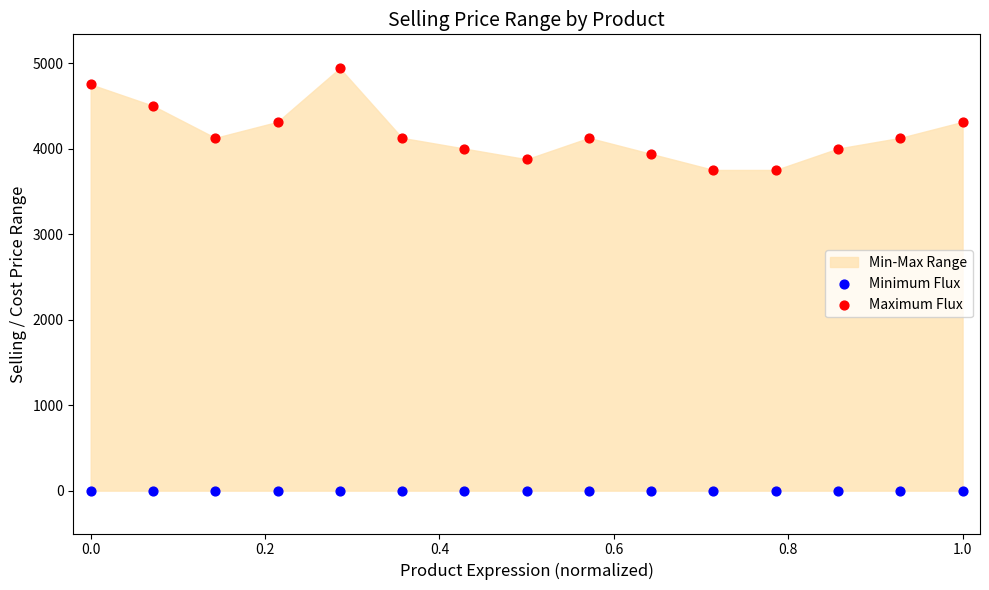

Which series reaches the minimum Y coordinate?

Minimum Flux